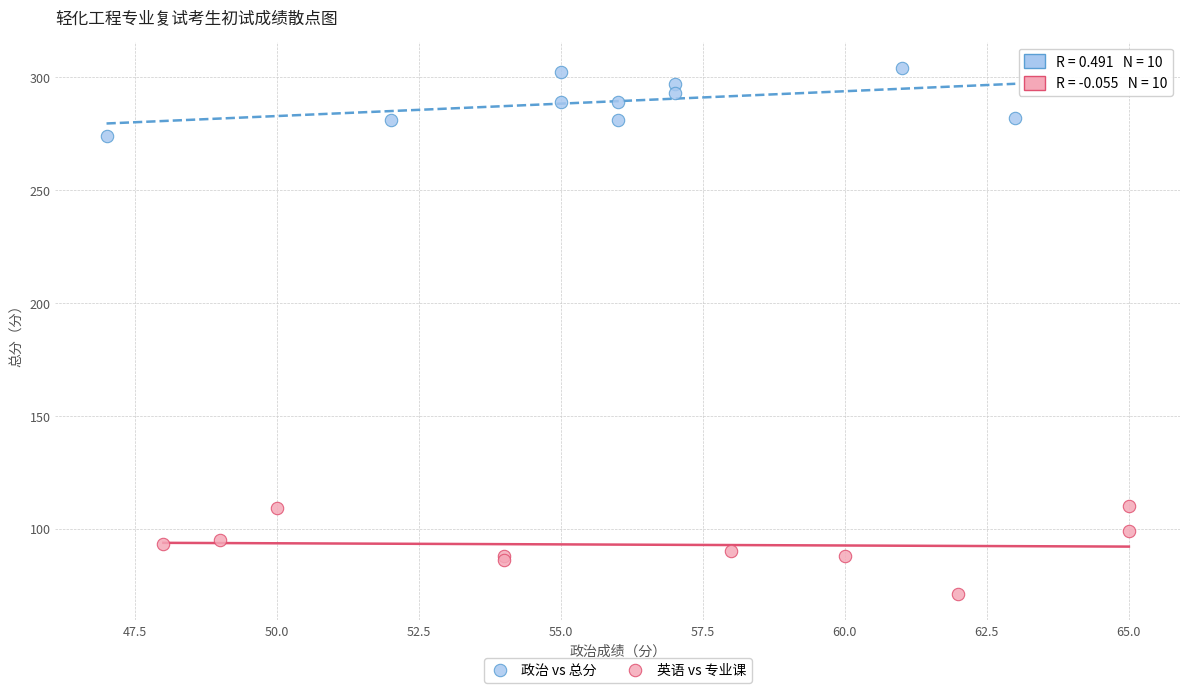

Which series has the largest Y range (max minus min)?

英语 vs 专业课